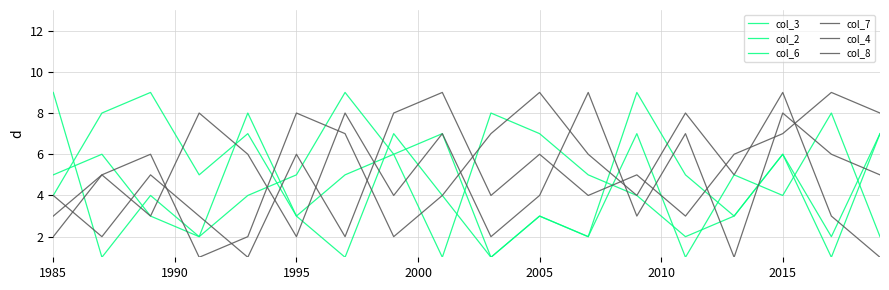

How many lines are shown in the chart?

6